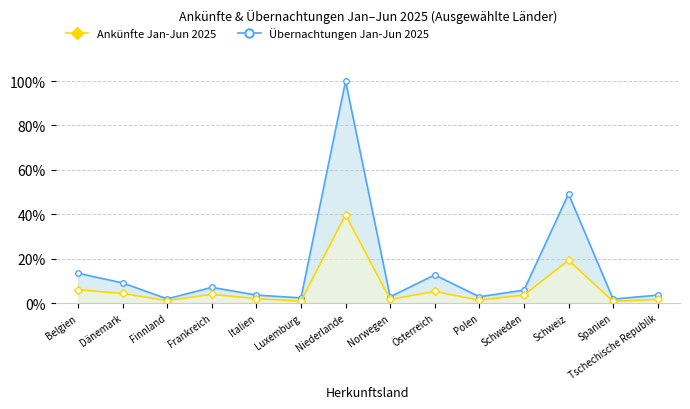

The value of Ankünfte Jan-Jun 2025 at Polen is 1.3. True or false?

True